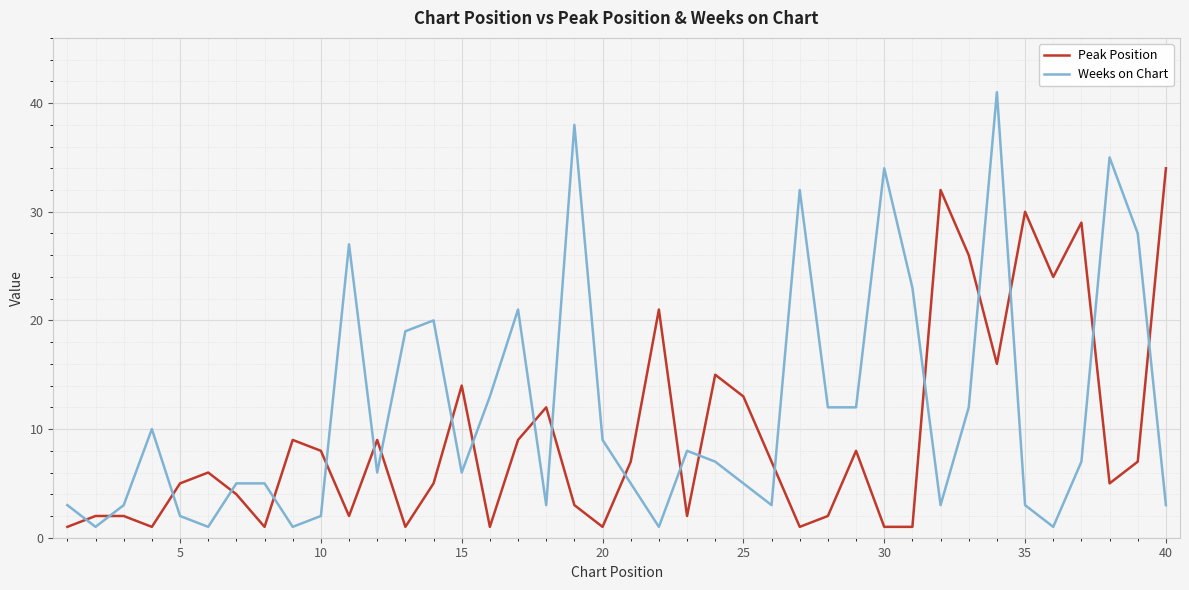

Which series has the widest spread of values?

Weeks on Chart